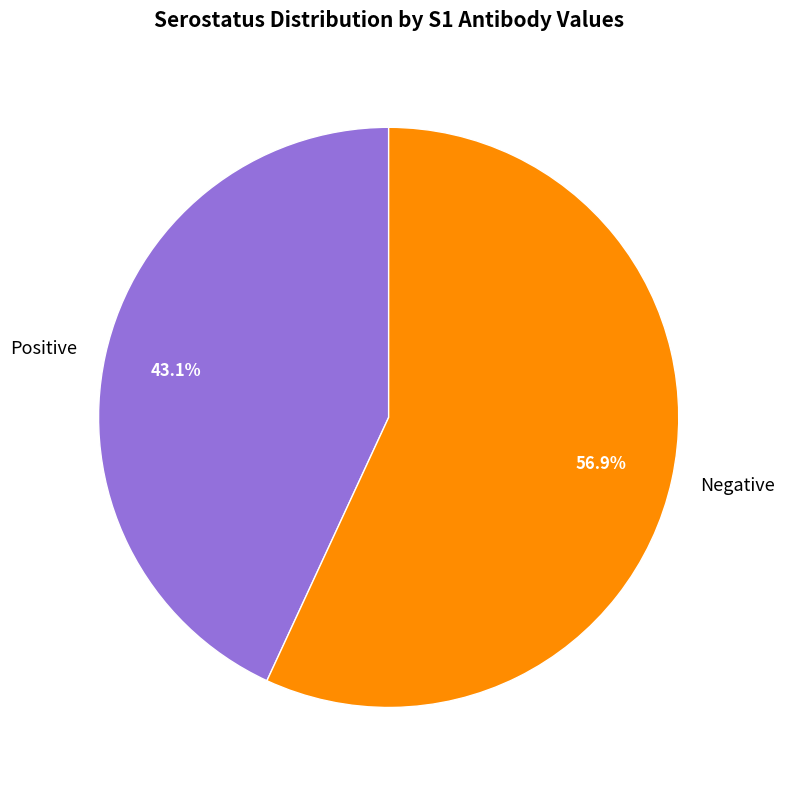

What percentage do Negative and Positive together represent?

100.0%